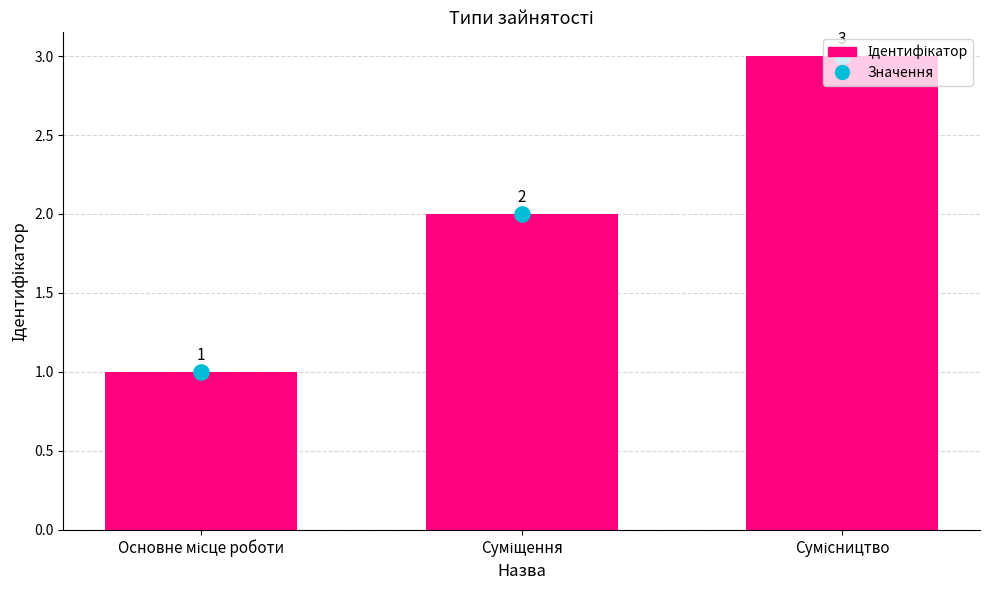

Which series has the largest total across all categories?

Ідентифікатор